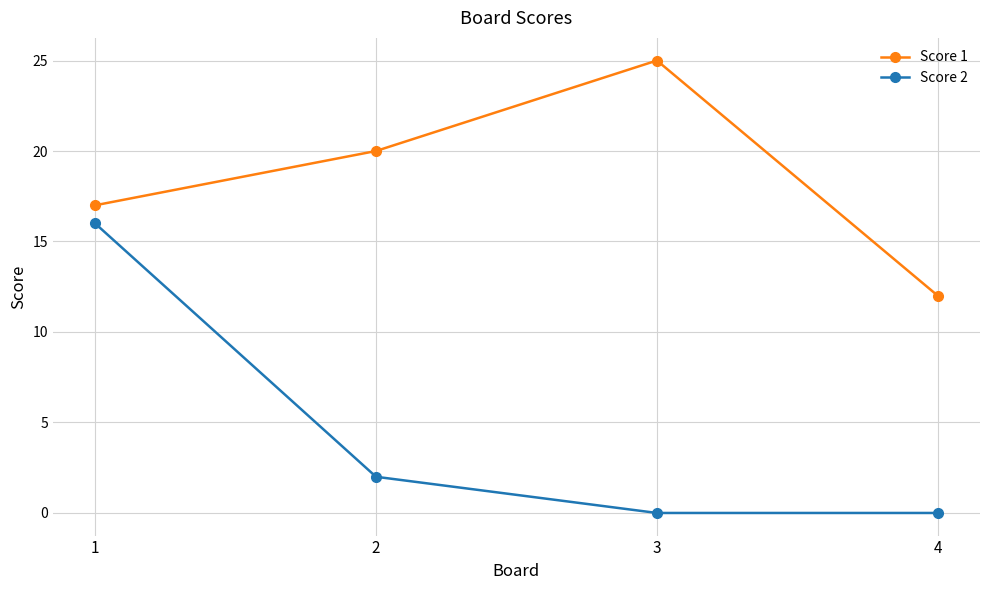

Is the value of Score 1 at 3 greater than the value of Score 2 at 4?

Yes